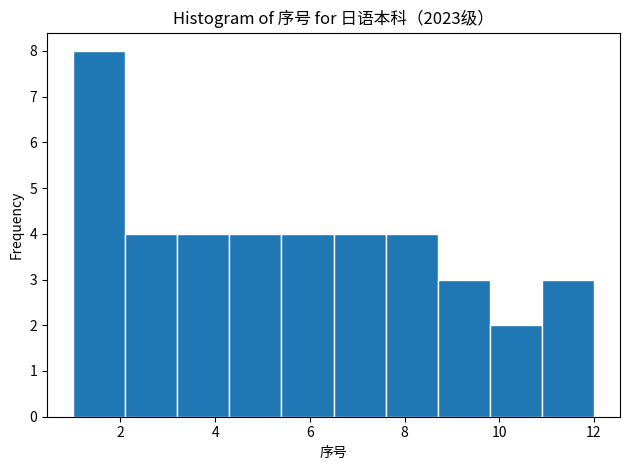

How tall is the bar that spans 2.1 to 3.2 on the x-axis? Neither the bar edges nor the heights are printed on the chart, so give them approximately, as read against the axes.

4